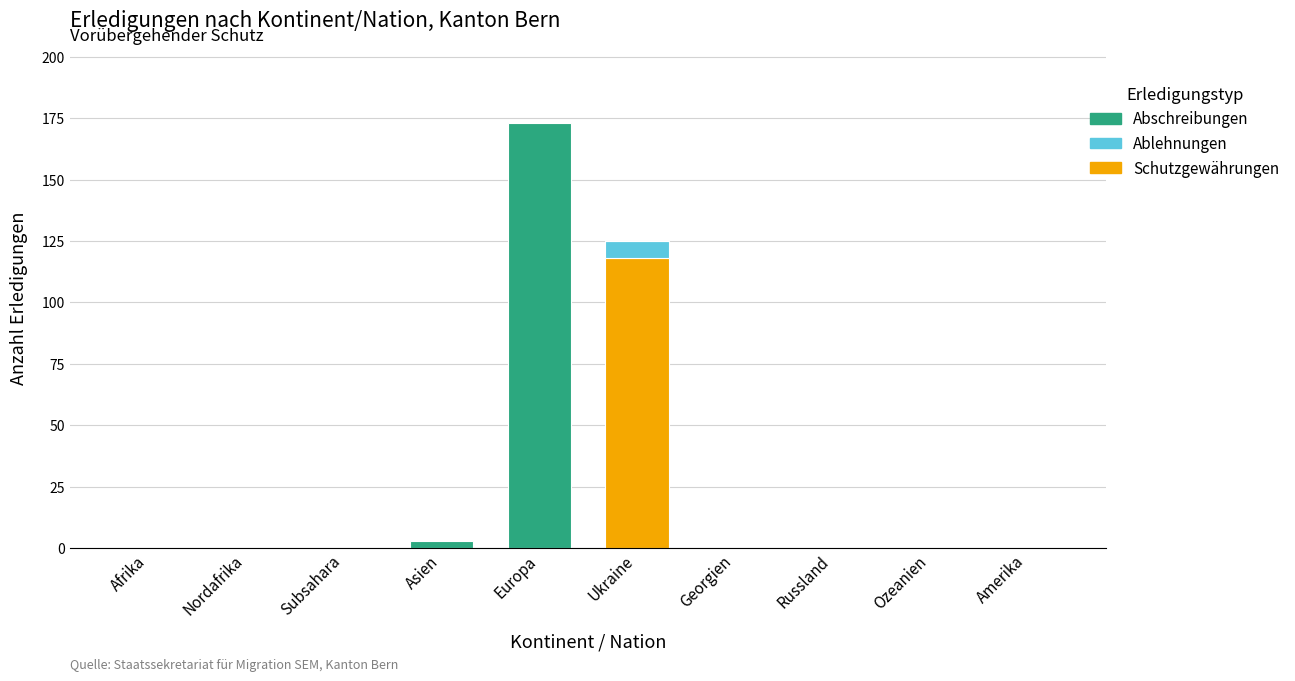

The value of Schutzgewährungen at Subsahara is 62. True or false?

False